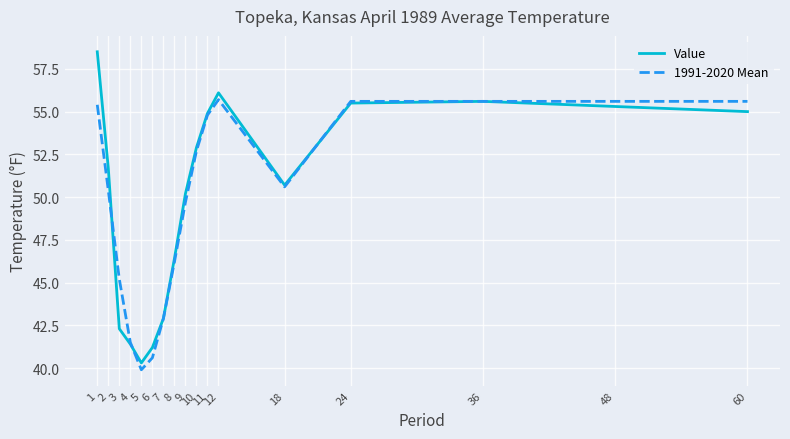

True or false: 1991-2020 Mean has a value of 79.6 at 1.

False